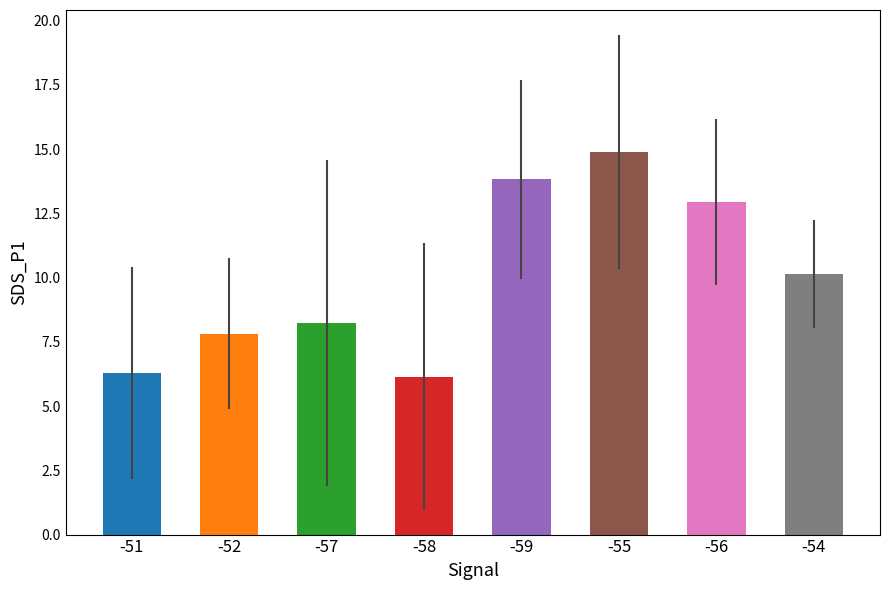

True or false: the data shows 6.2 at -58.

True